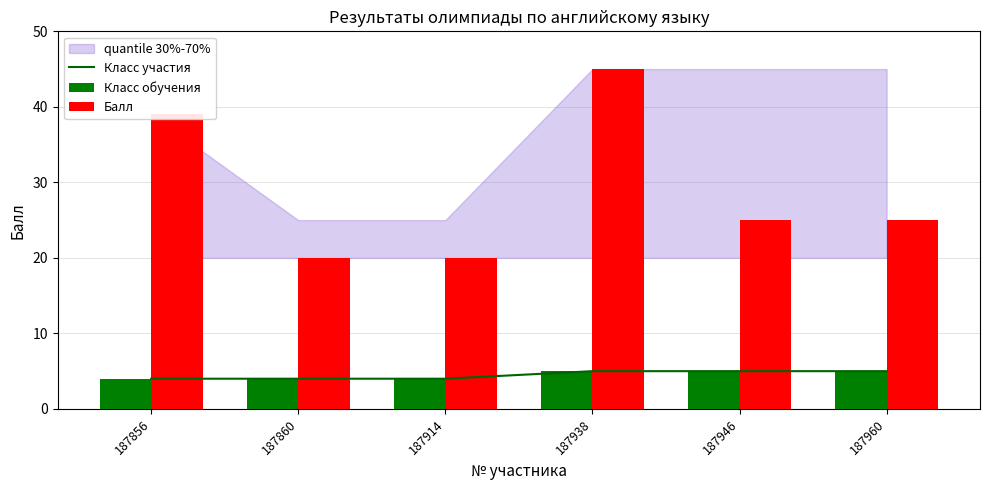

The value of Балл at 187856 is 19. True or false?

False